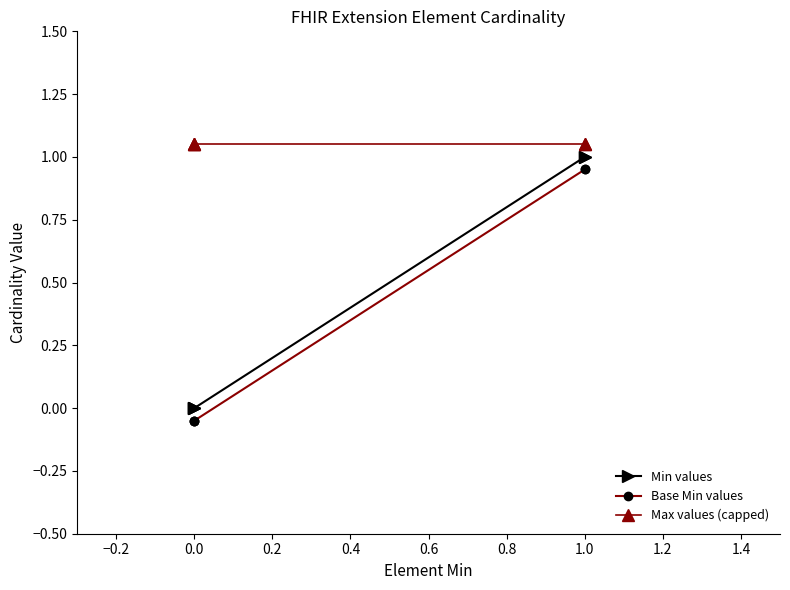

What are all the series names shown in the legend?

Min values, Base Min values, Max values (capped)